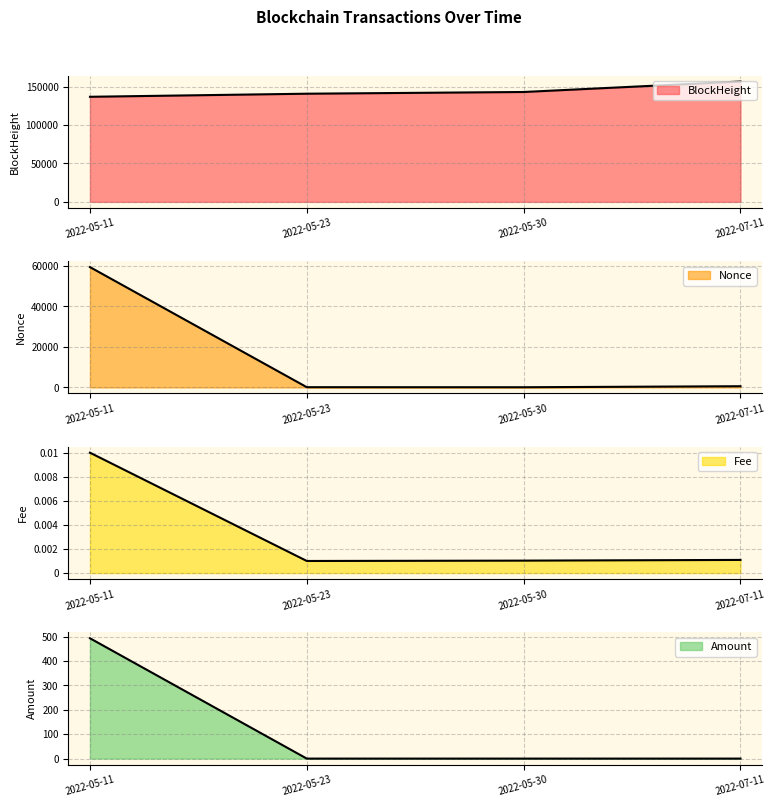

How many lines are shown in the chart?

4